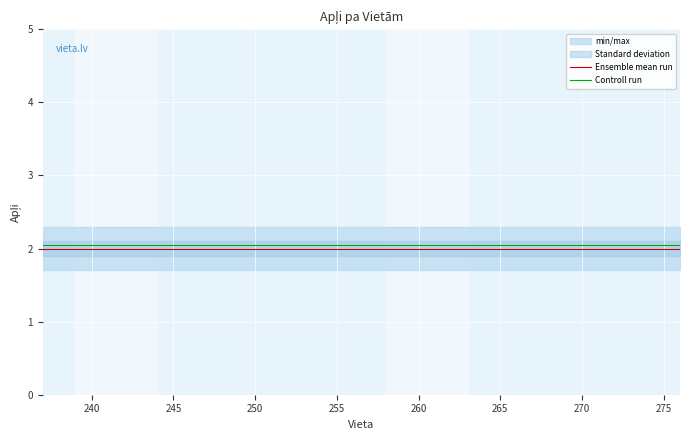

What is the minimum value for Ensemble mean run?

2.0